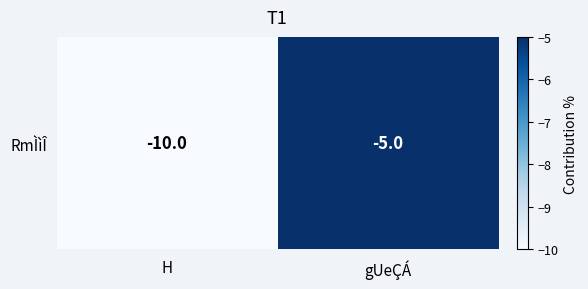

Rank the categories by value from lowest to highest.

H, gUeÇÁ